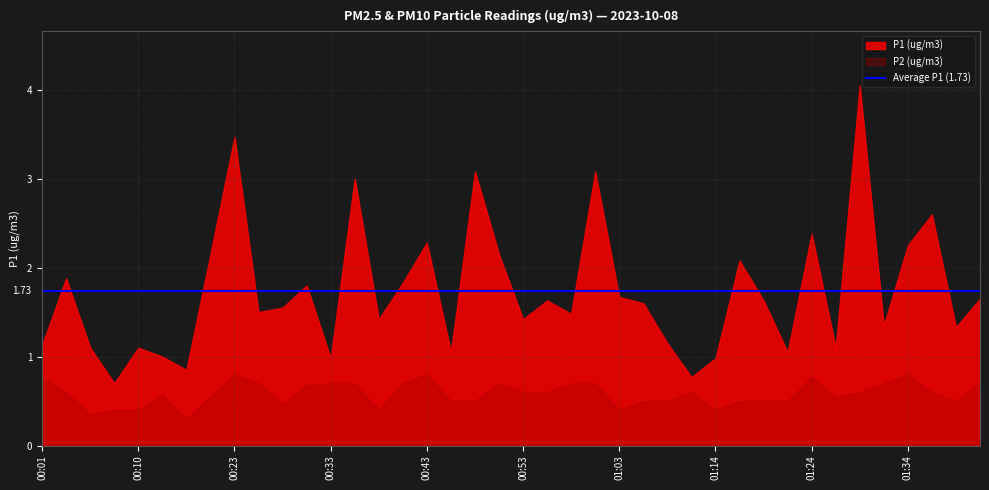

How many distinct data groups are displayed?

2